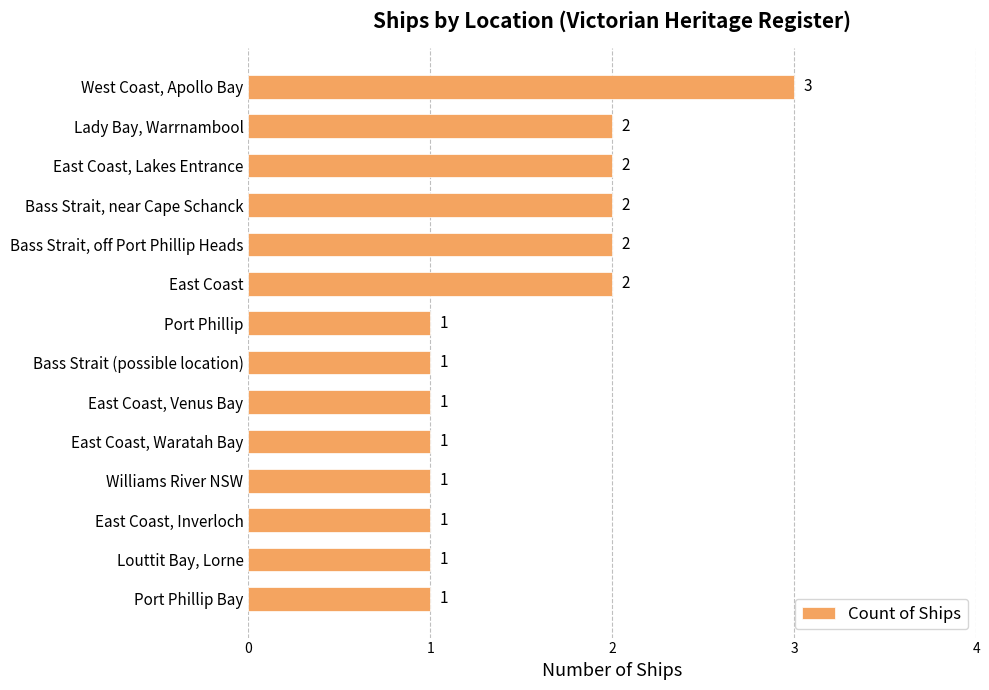

How many data points does each series have?

14